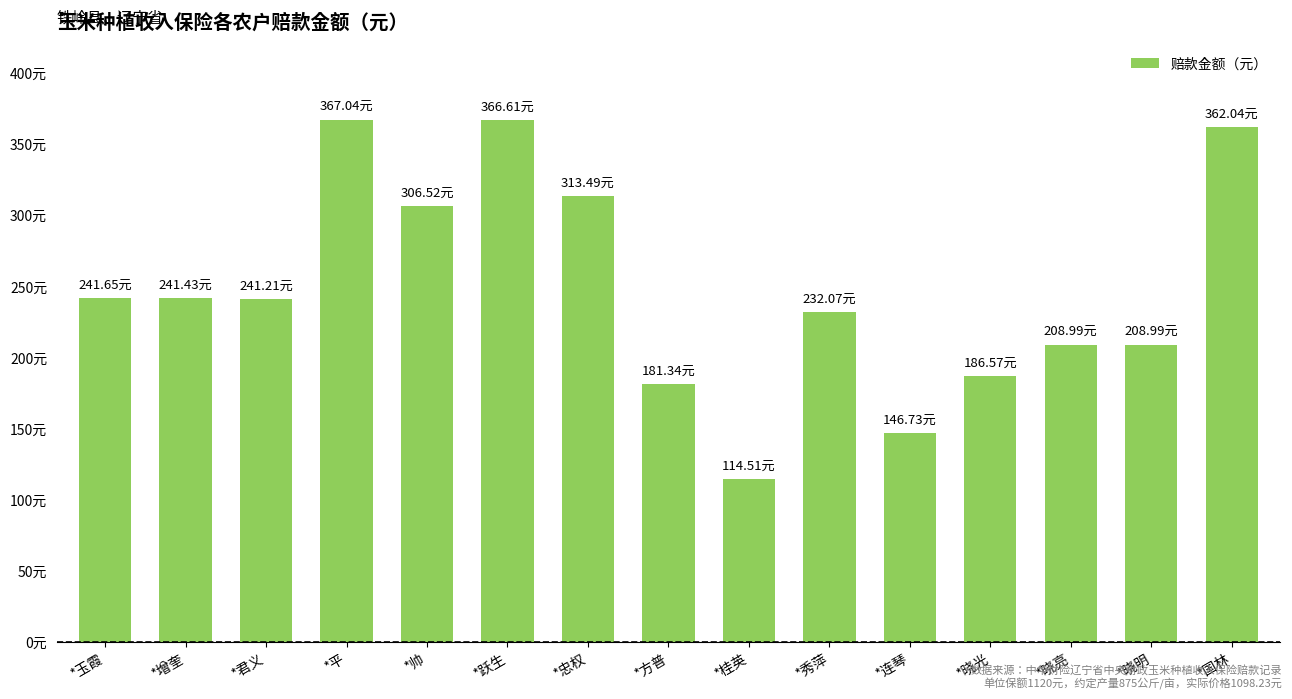

Reading right to left, what are all the values shown in this chart?

362.0	209.0	209.0	186.6	146.7	232.1	114.5	181.3	313.5	366.6	306.5	367.0	241.2	241.4	241.7